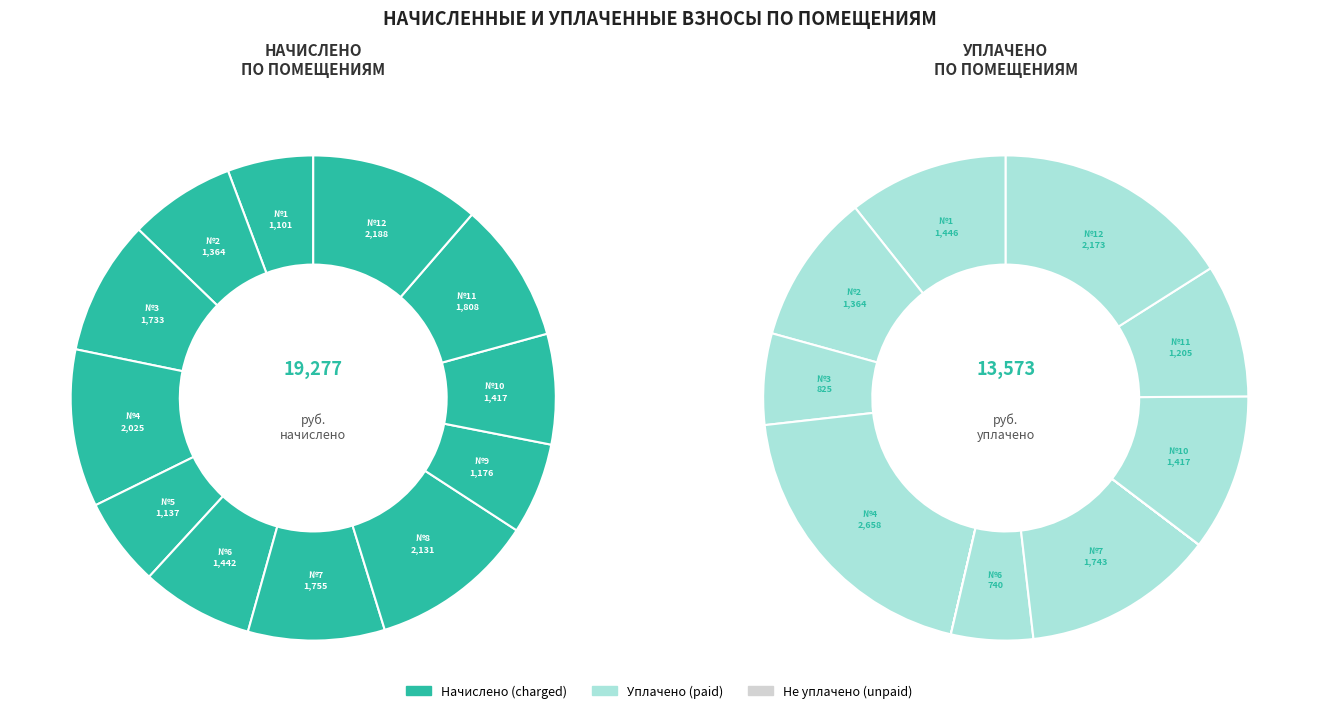

The 7 slice represents 9% of the pie. True or false?

True